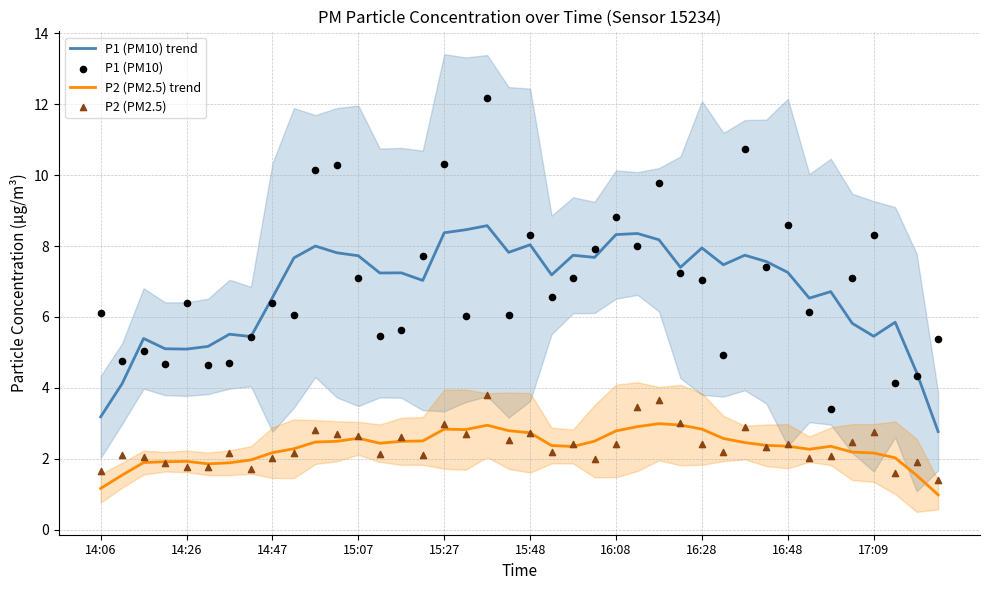

Is the value of P2 (PM2.5) trend at 14:26 greater than the value of P1 (PM10) trend at 16:48?

No